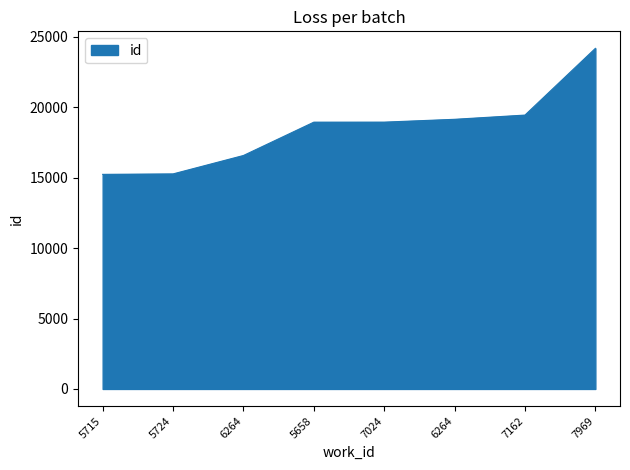

What is the difference between the maximum and second lowest values?

8912